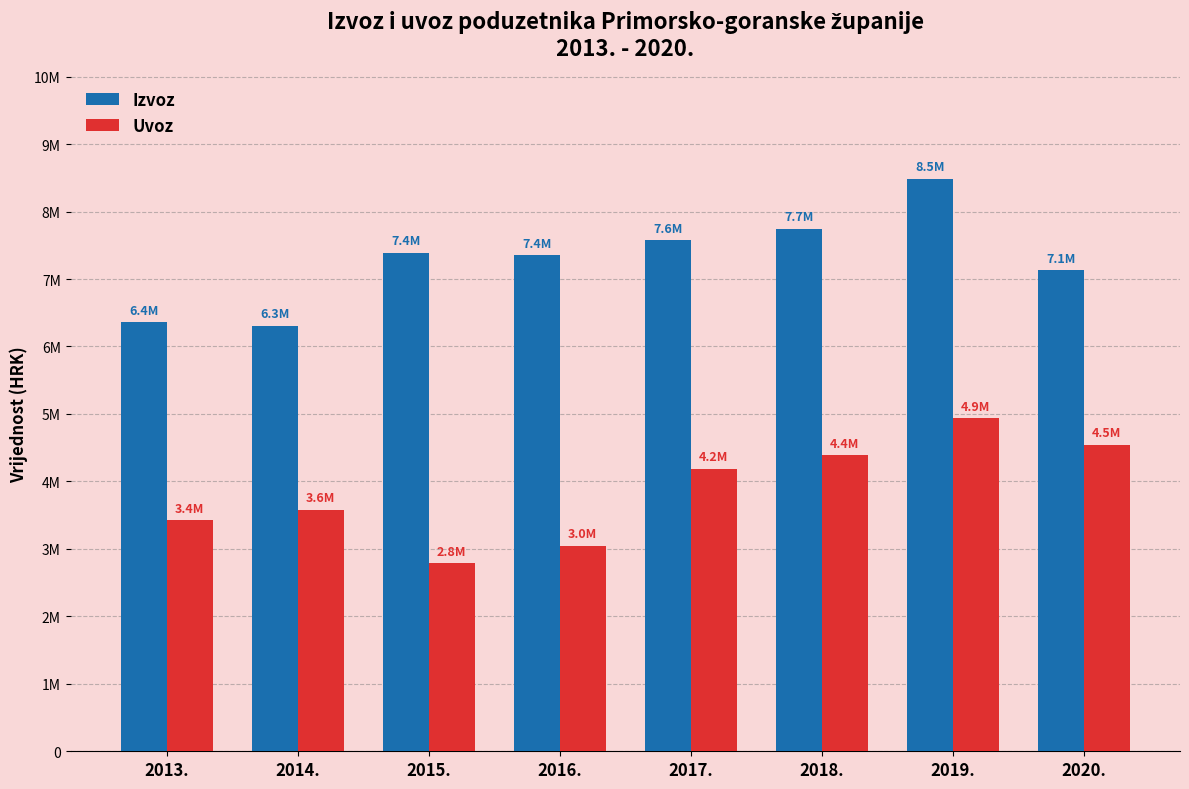

What is the value of the Izvoz bar at the 5th from the left?

7574390